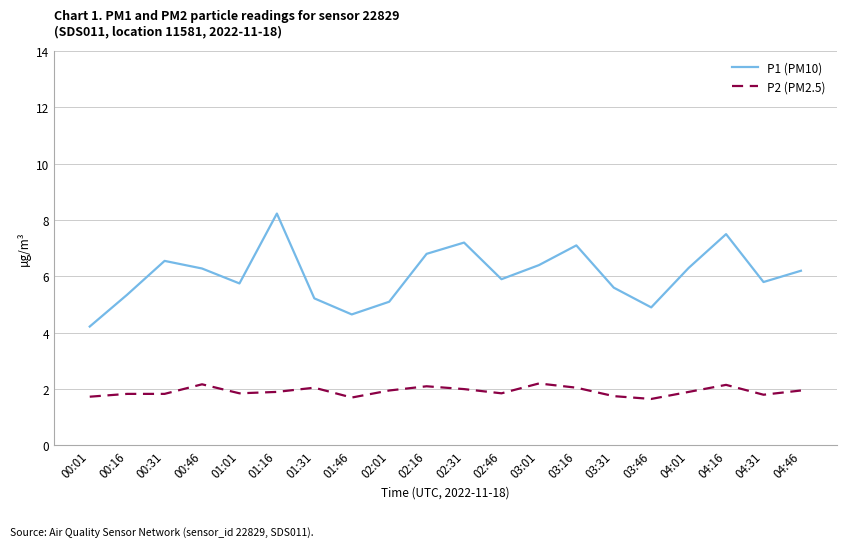

How many lines are shown in the chart?

2